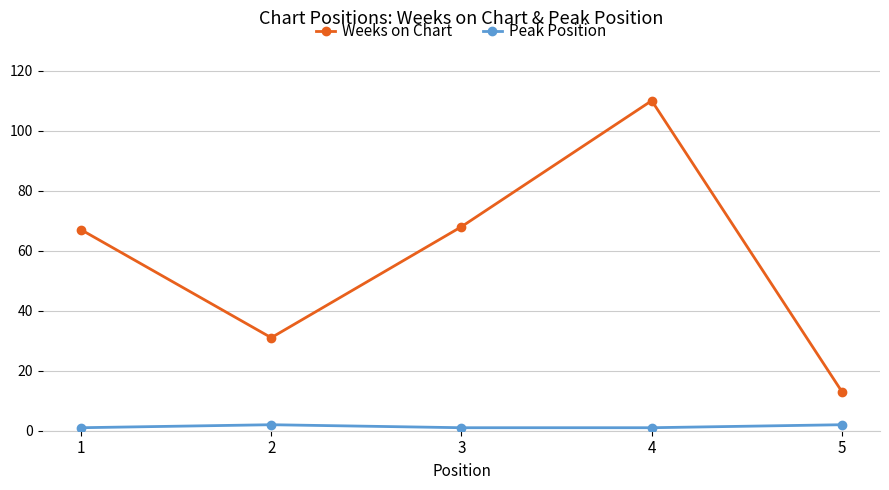

True or false: Weeks on Chart and Peak Position intersect in this chart.

False